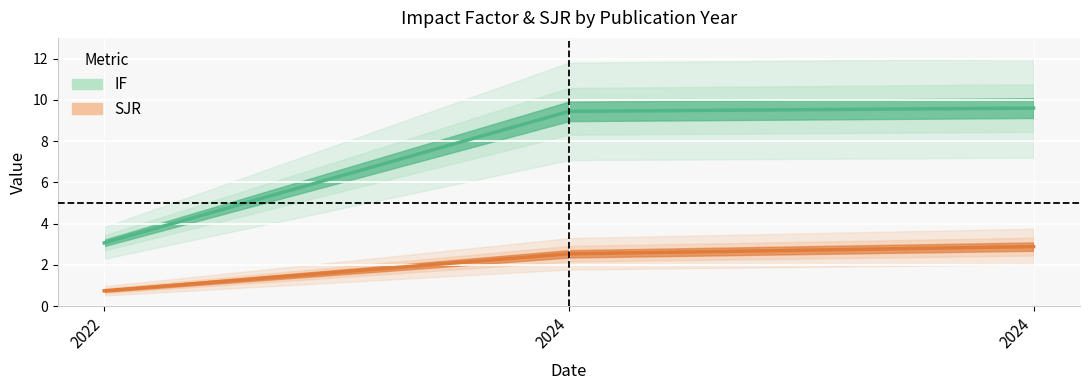

Rank the series by their maximum value, from lowest to highest.

SJR, IF